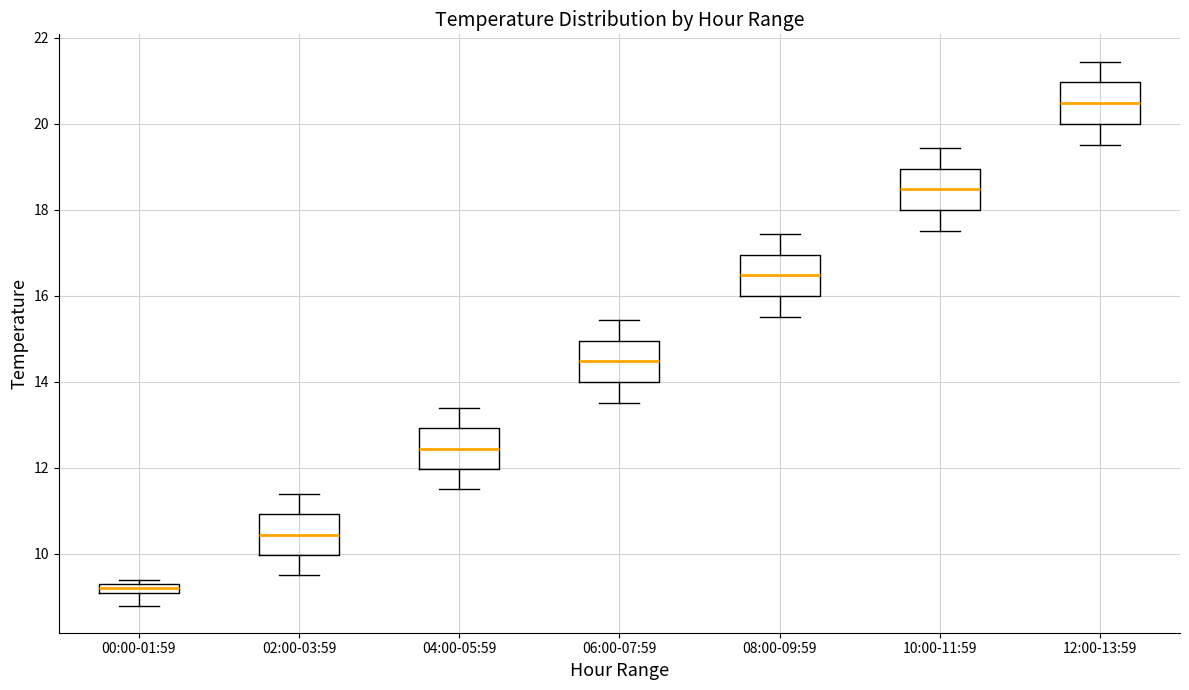

Which box has the lowest median line?

00:00-01:59